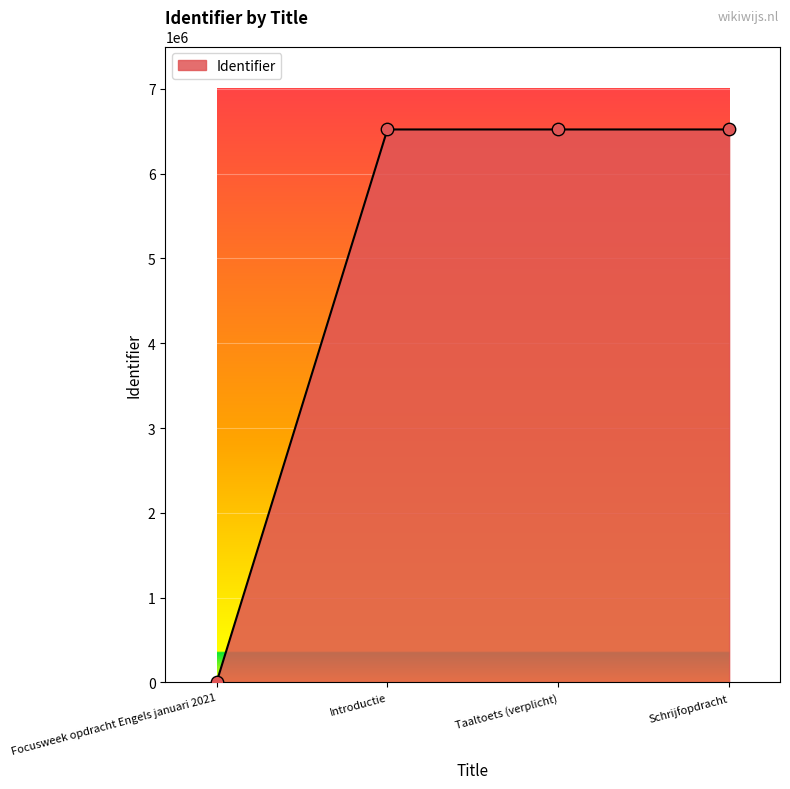

Approximately how many times larger is the value at Schrijfopdracht compared to Taaltoets (verplicht)?

1.0